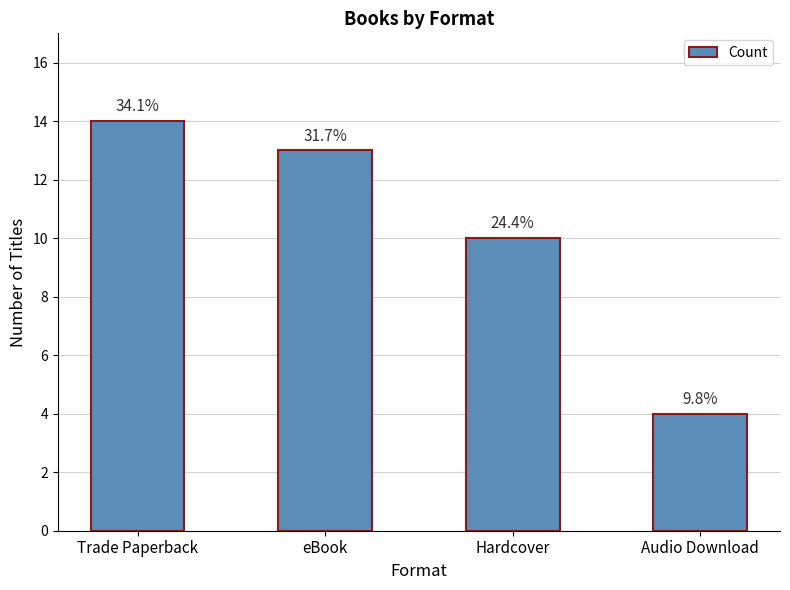

Does the chart contain any negative values?

No